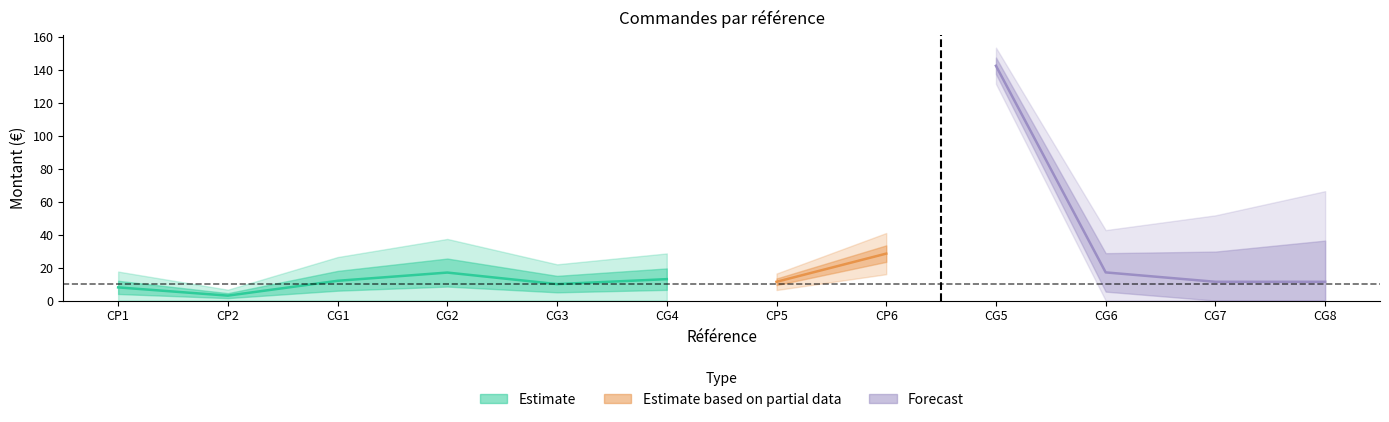

Does the chart have visible grid lines?

No